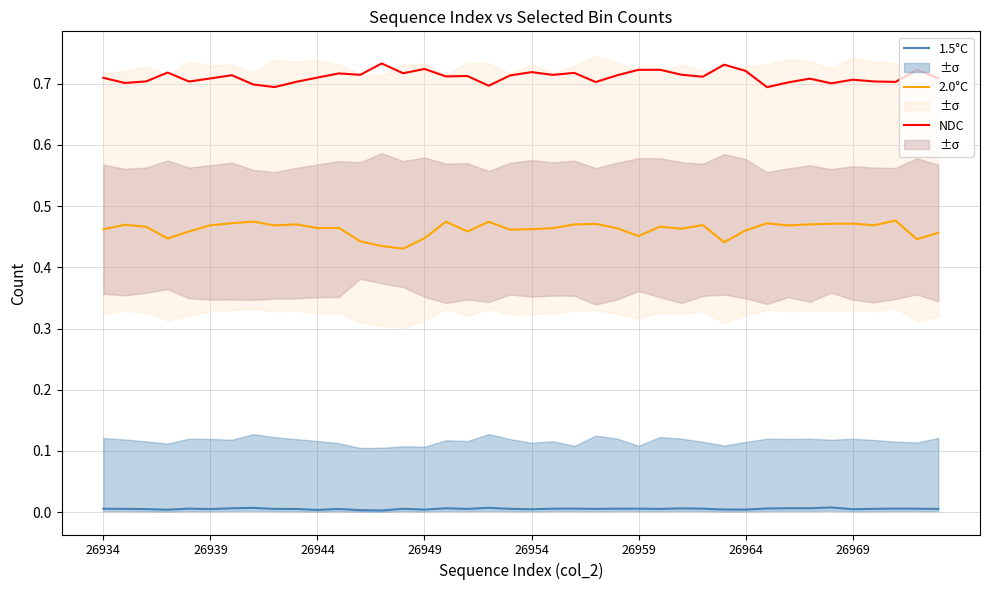

Count the 1.5°C values in the range 0 to 1.

40